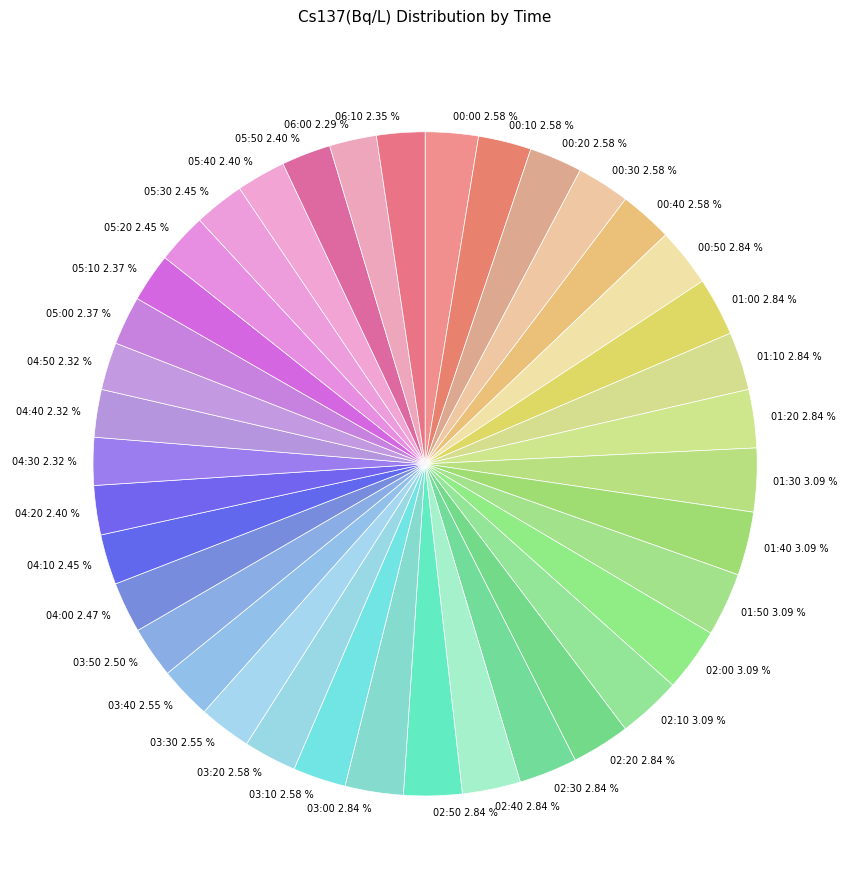

Is 05:20 2.45 % the majority of the pie?

No